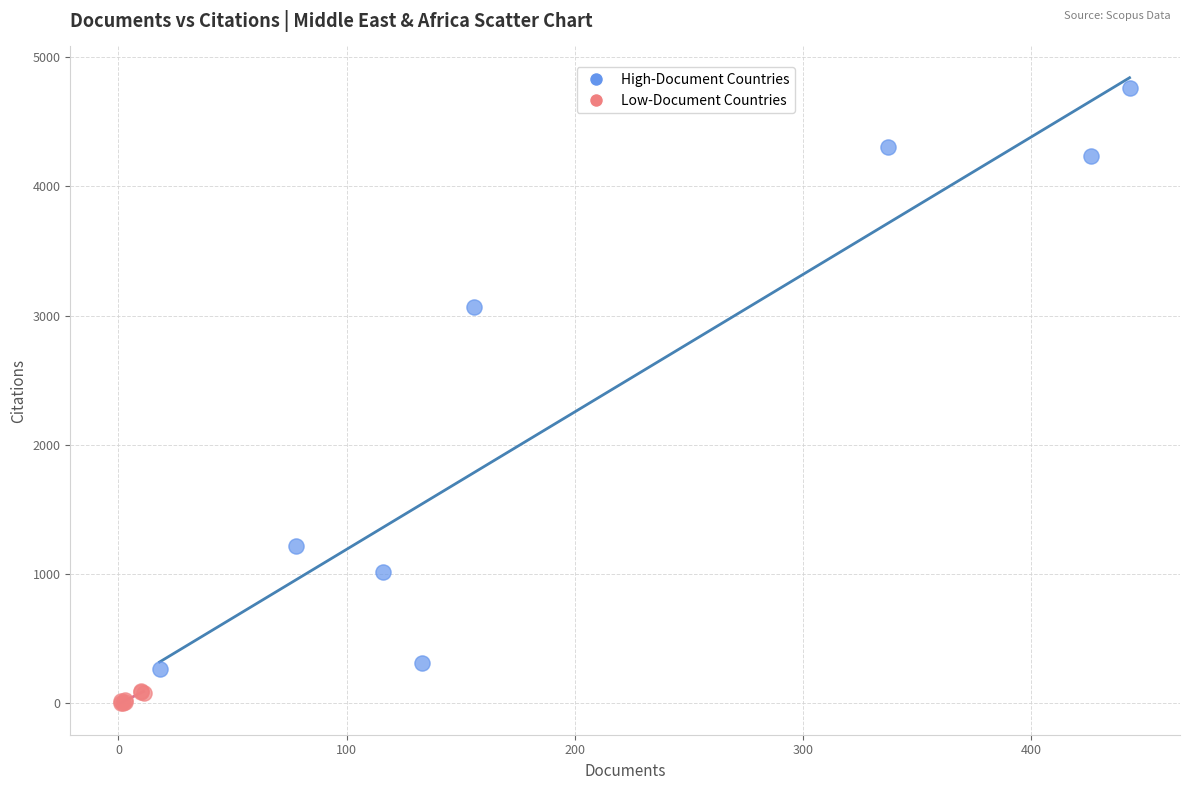

What are all the series names shown in the legend?

High-Document Countries, Low-Document Countries